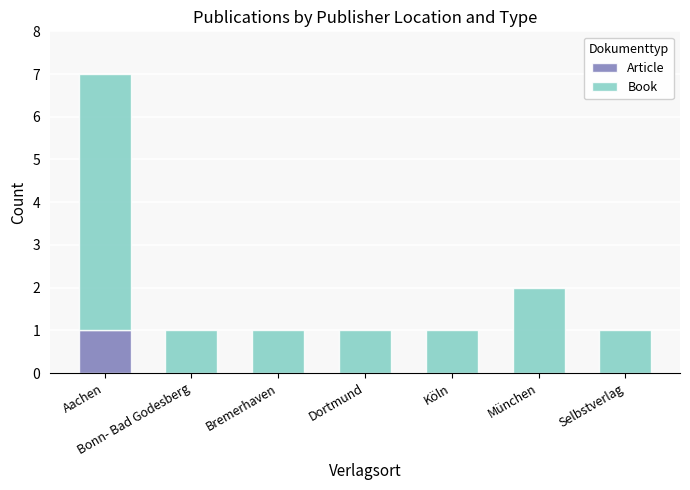

The Article series shows 0 at München. True or false?

True